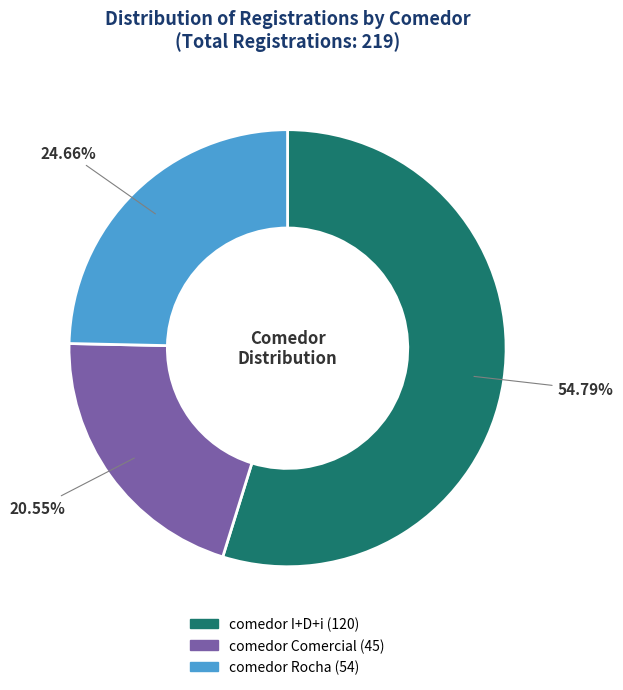

Rank the categories by value from highest to lowest.

comedor I+D+i, comedor Rocha, comedor Comercial